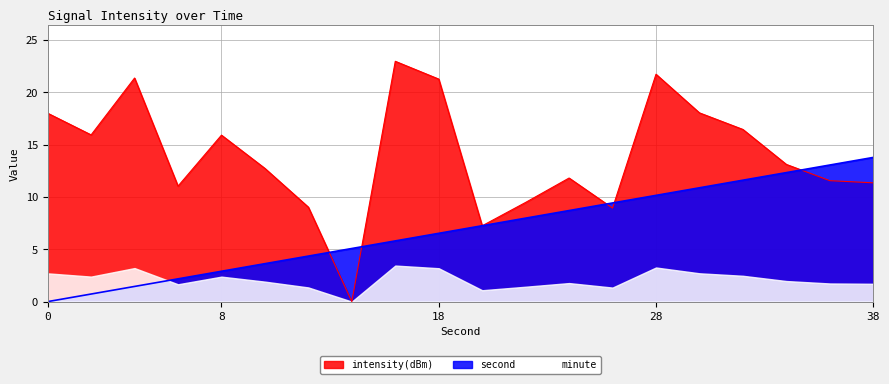

List the series in order of their overall mean, lowest first.

minute, second, intensity(dBm)